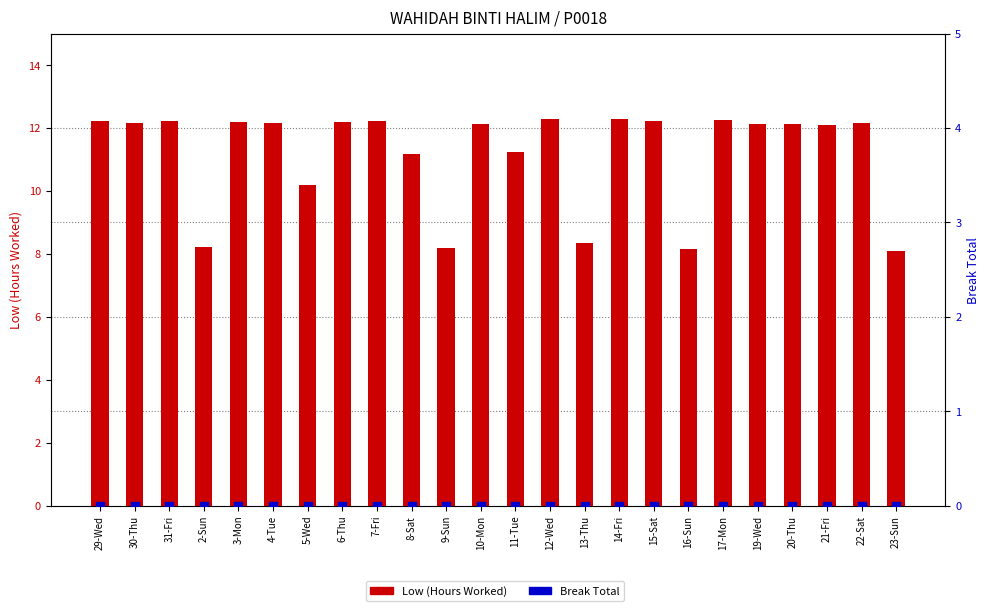

Which series contains the lowest Y value?

Break Total